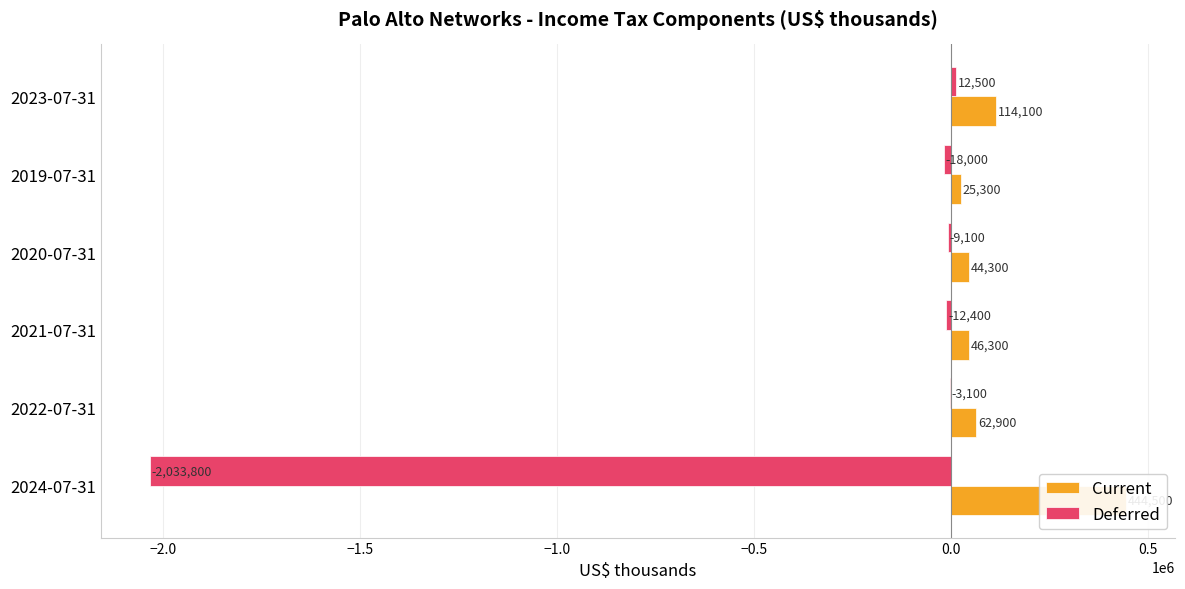

Read the Current value at 2019-07-31, to the nearest 10.

25300